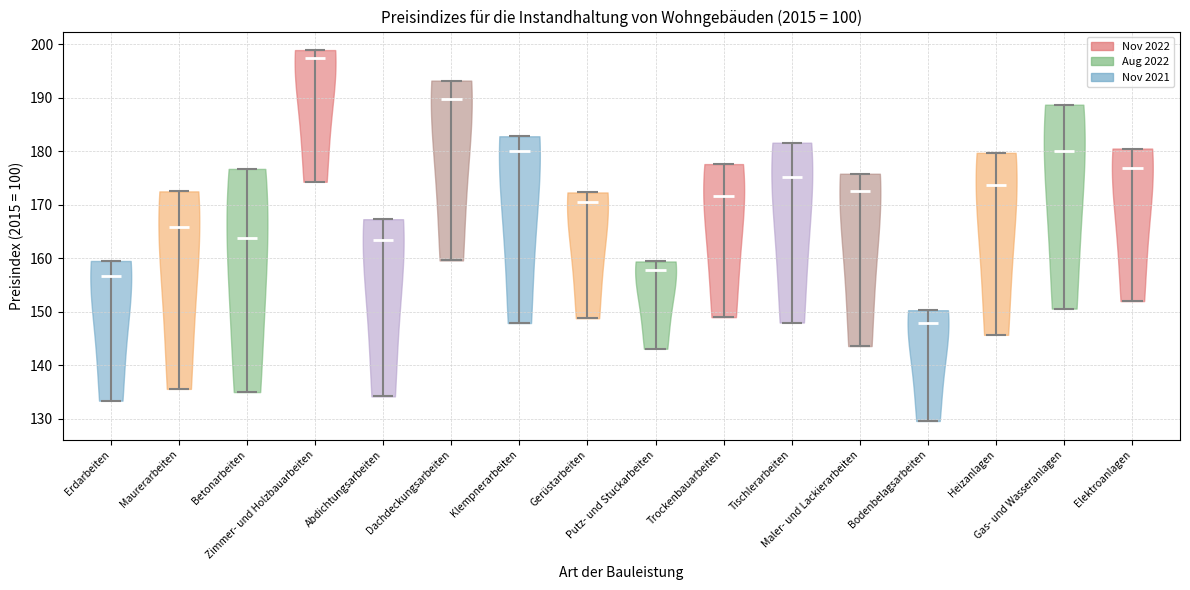

What is the lowest point the violin for Heizanlagen reaches on the y-axis? The values are not printed on the chart, so give them approximately, as read against the axis.

146